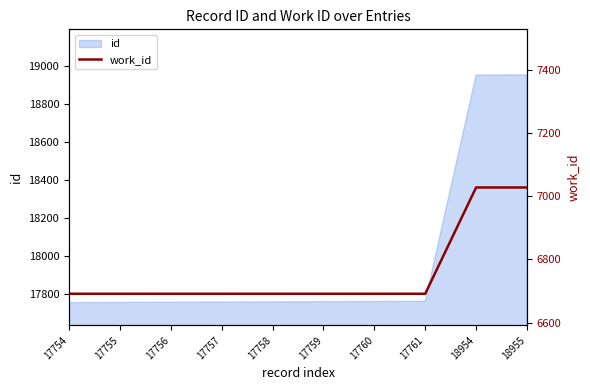

What is the difference between the maximum and second lowest values?

336